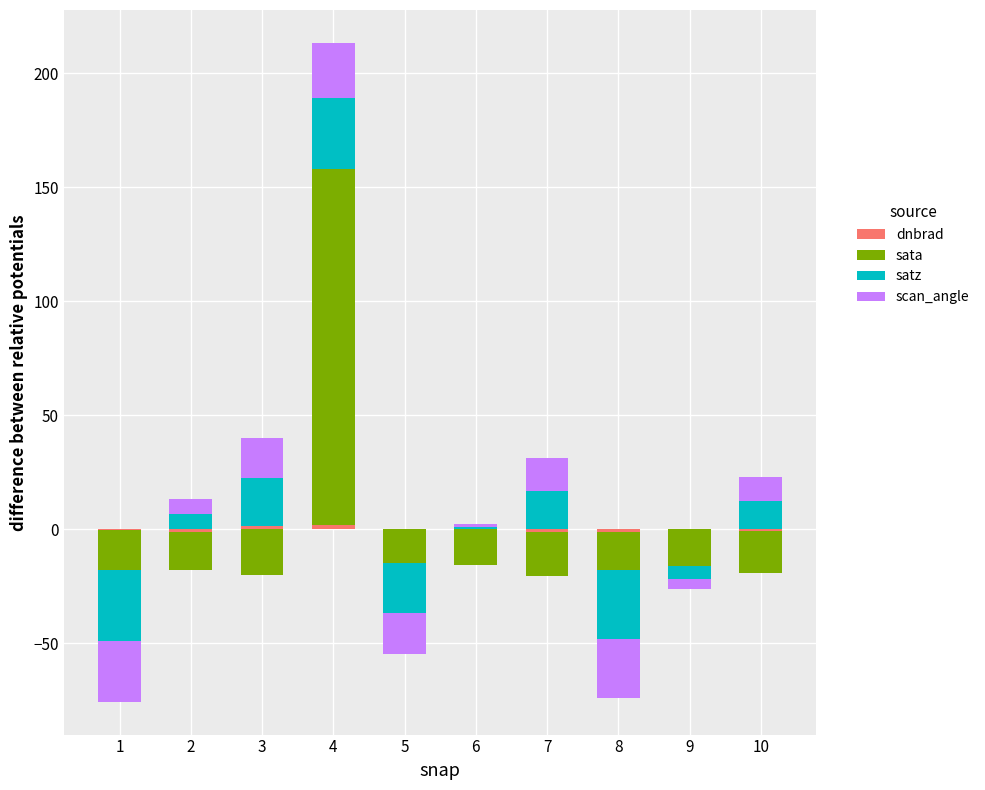

What is the approximate value of scan_angle at 10?

10.8